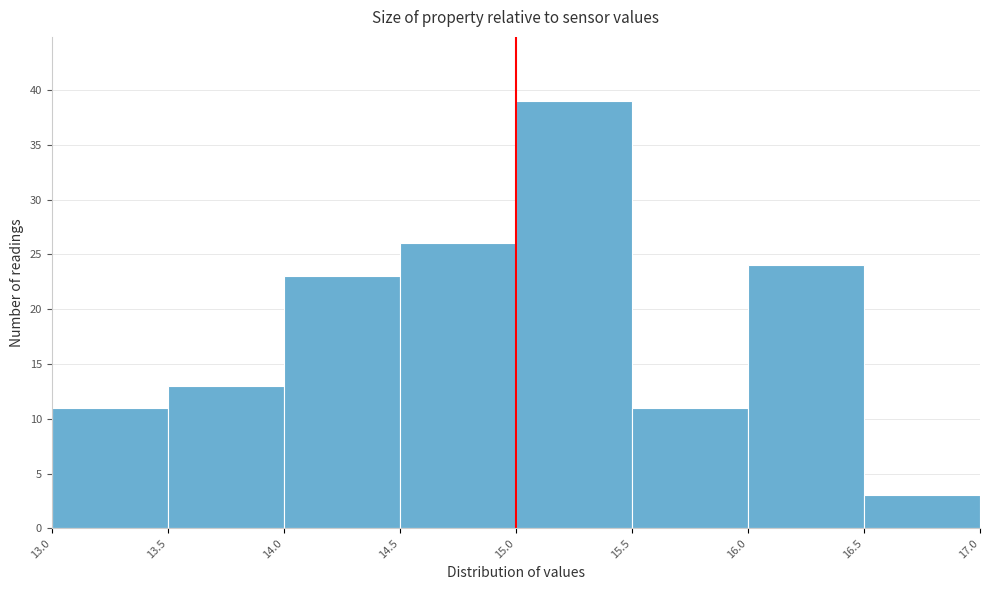

Reading left to right, transcribe this chart: for each bar, give the range it covers on the x-axis and its height. The values are not printed on the chart, so give them approximately, as read against the axis.

13.0 to 13.5: 11
13.5 to 14.0: 13
14.0 to 14.5: 23
14.5 to 15.0: 26
15.0 to 15.5: 39
15.5 to 16.0: 11
16.0 to 16.5: 24
16.5 to 17.0: 3